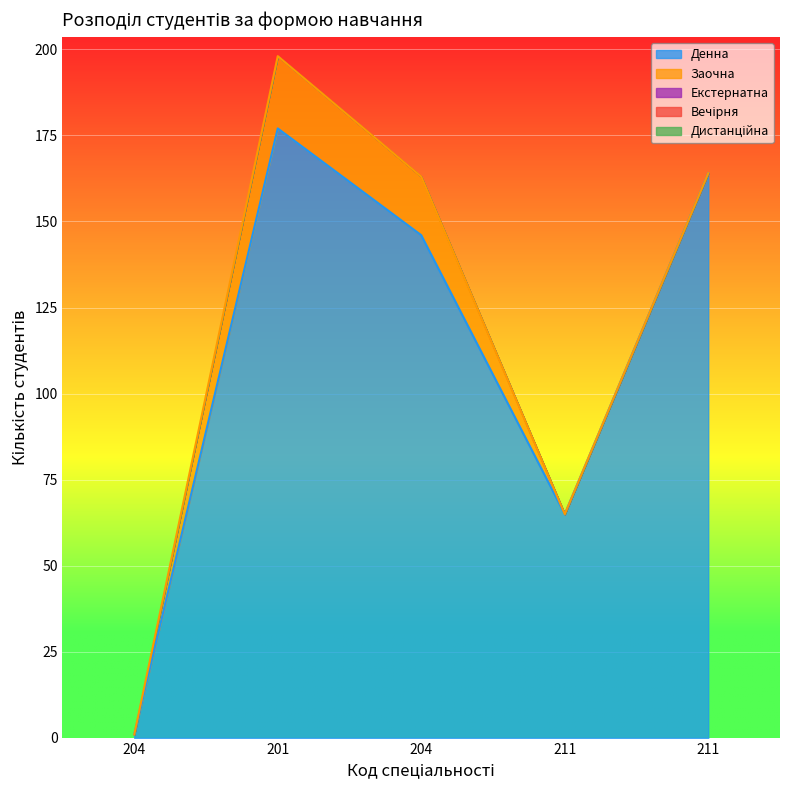

Reading right to left, list all the values displayed in this chart.

Денна: 164	65	146	177	1
Заочна: 0	0	17	21	0
Екстернатна: 0	0	0	0	0
Вечірня: 0	0	0	0	0
Дистанційна: 0	0	0	0	0